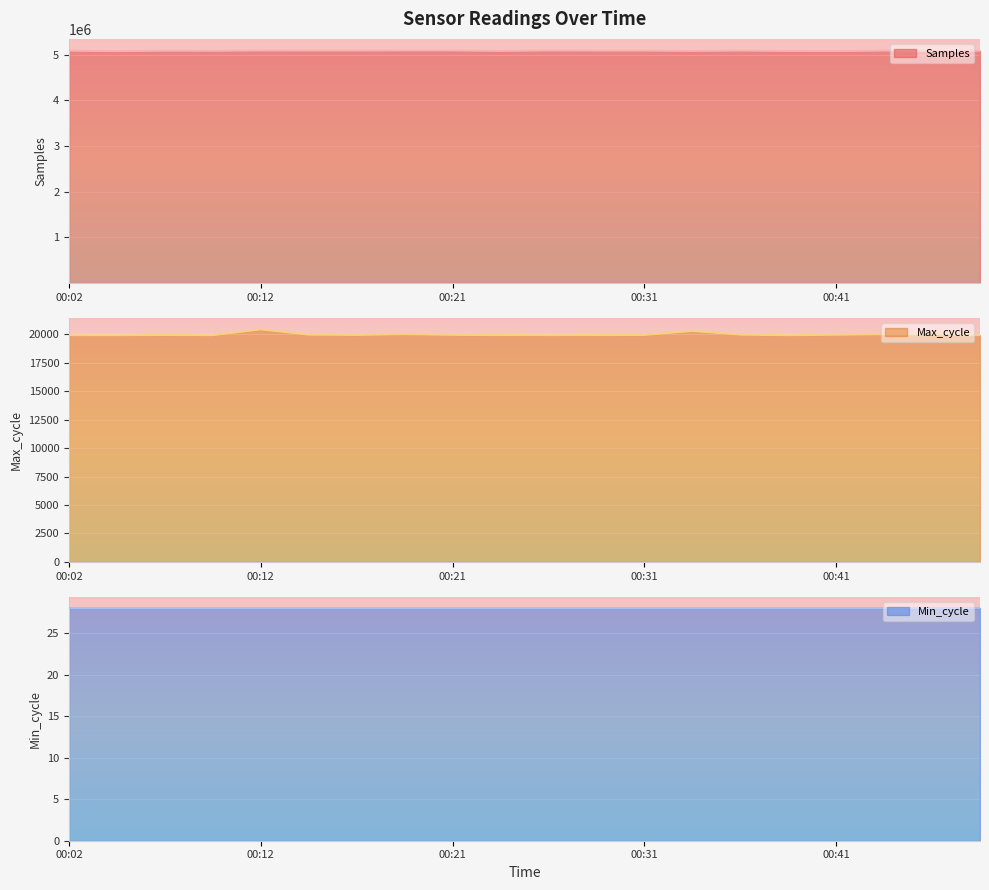

At which label does Max_cycle reach its minimum?

00:04